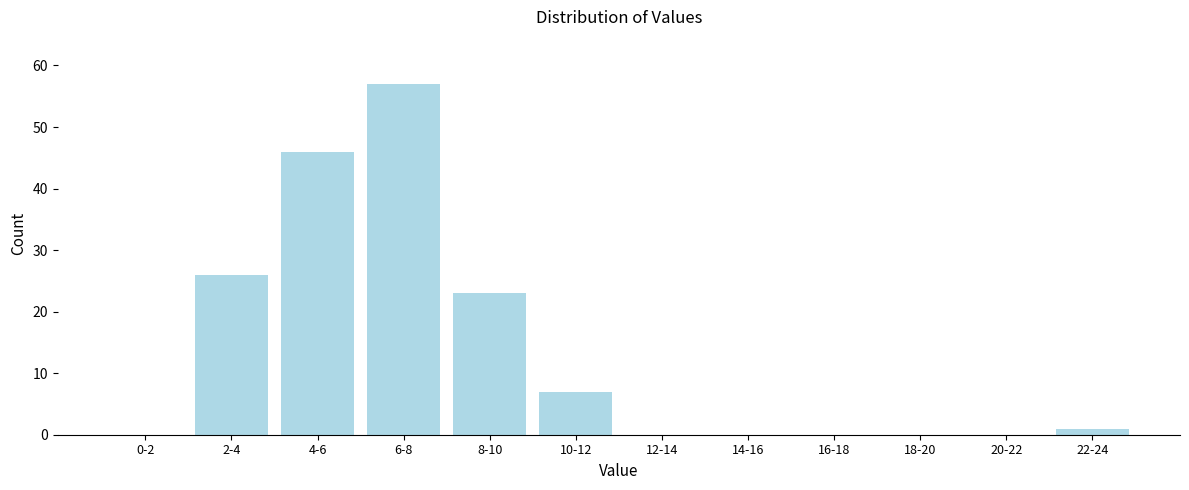

Reading left to right, extract all data points from this chart.

0-2=0	2-4=26	4-6=46	6-8=57	8-10=23	10-12=7	12-14=0	14-16=0	16-18=0	18-20=0	20-22=0	22-24=1